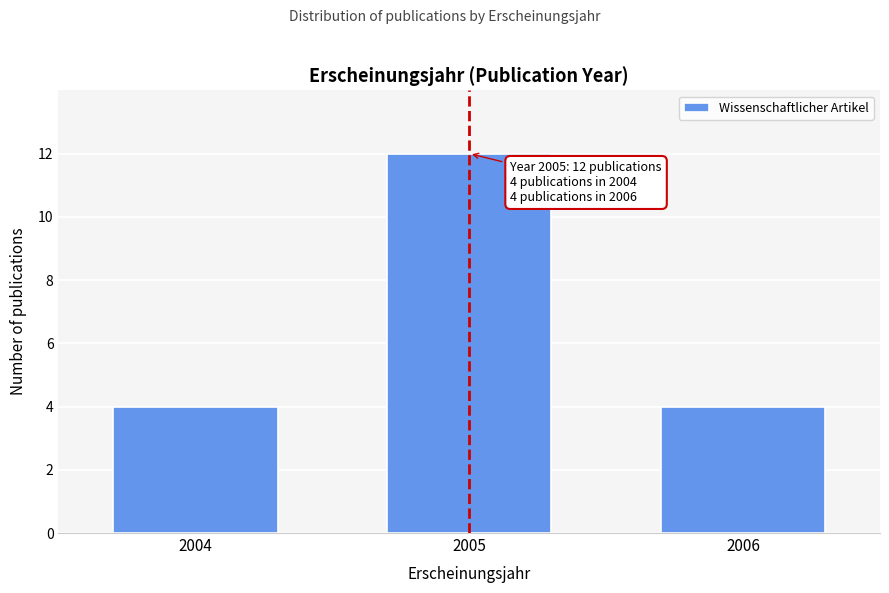

Reading left to right, extract all data points from this chart.

4	12	4